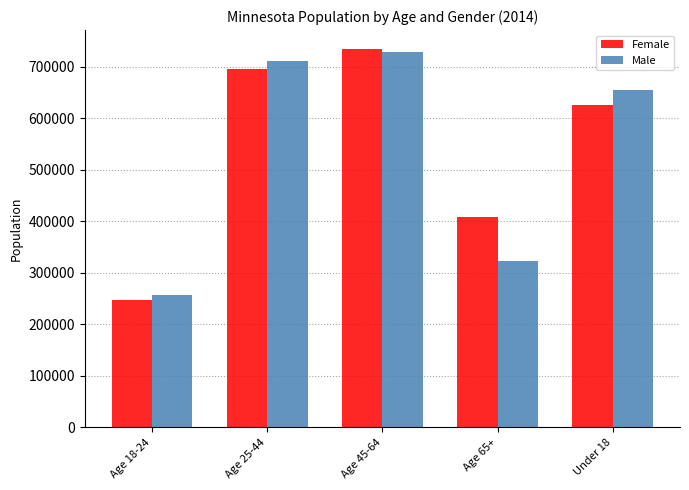

How many bars are there in each group?

2